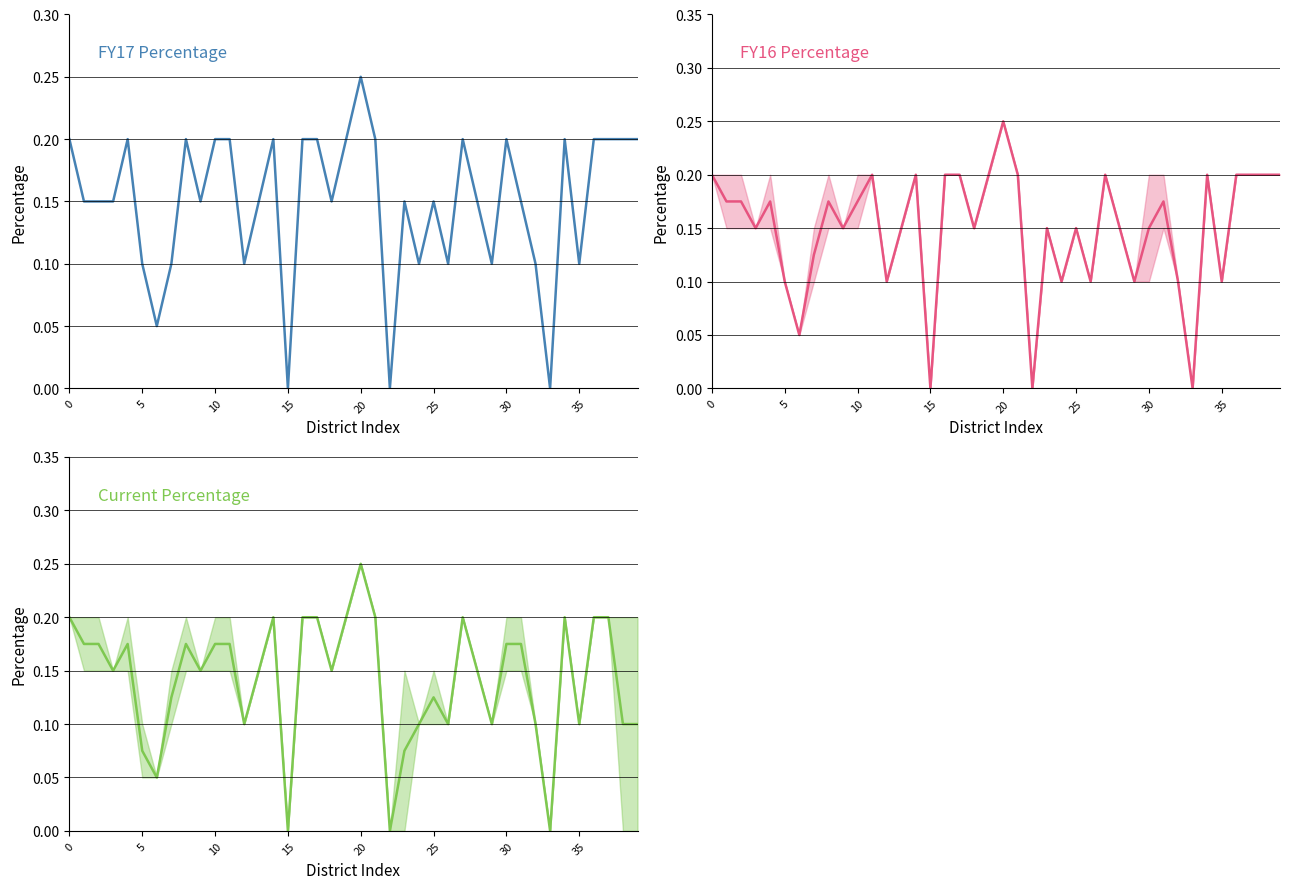

True or false: FY16 Percentage and FY17 Percentage cross at least once.

True